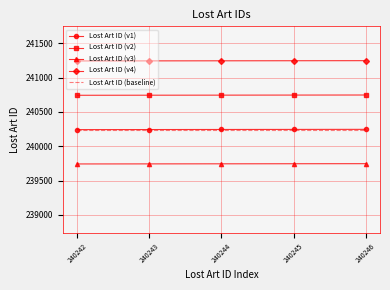

Which series has the largest total across all categories?

Lost Art ID (v4)